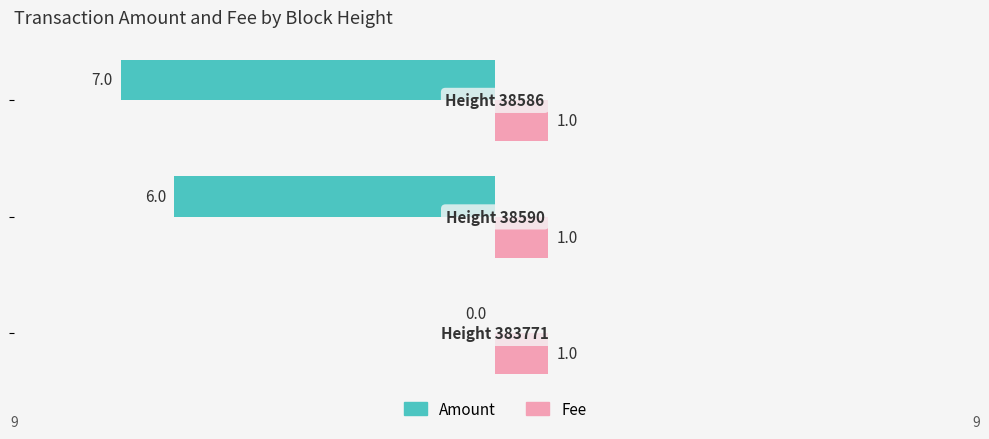

What is the sum of all Amount values?

-13